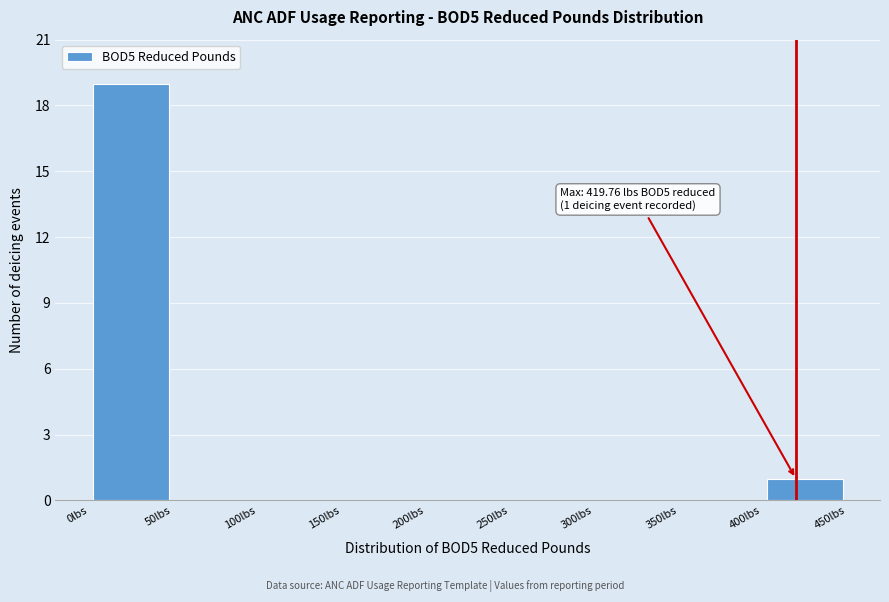

Which range on the x-axis has the tallest bar?

0 to 50